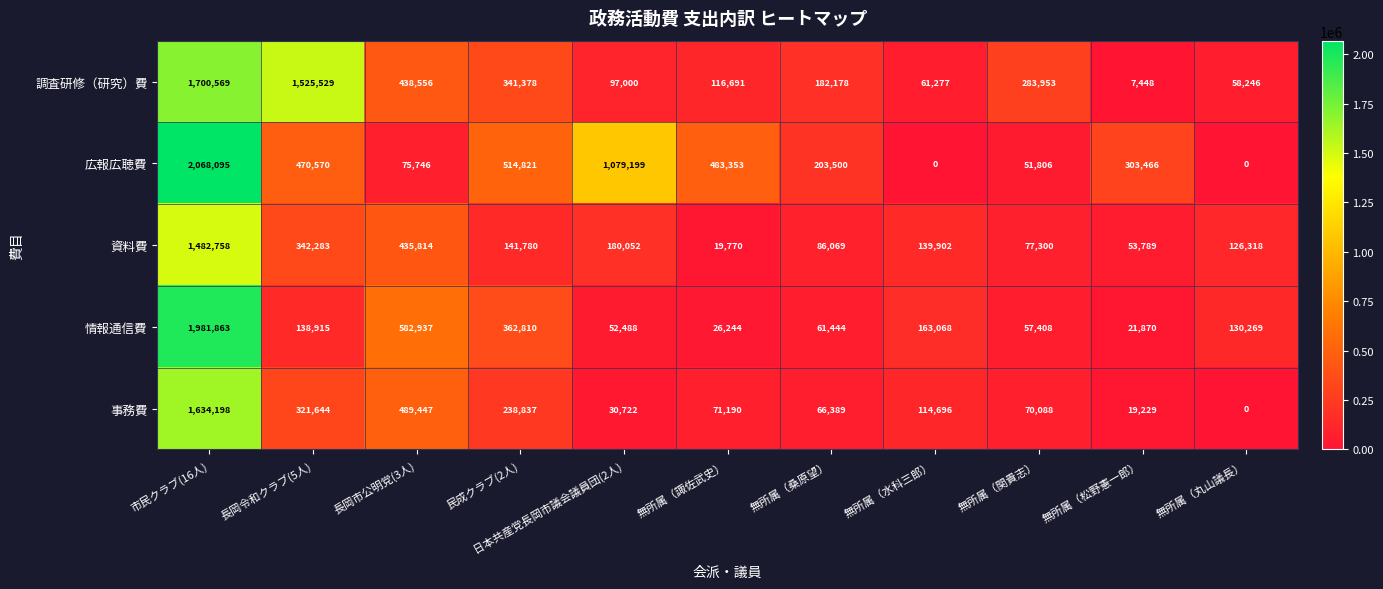

The 広報広聴費 series shows 0 at 無所属（水科三郎）. True or false?

True